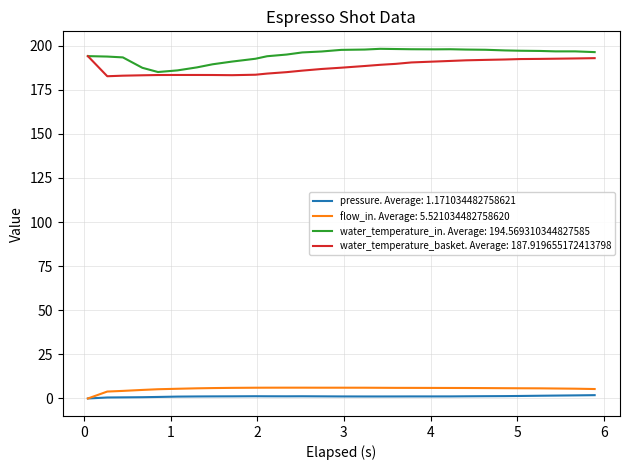

What is the greatest value displayed?

198.1